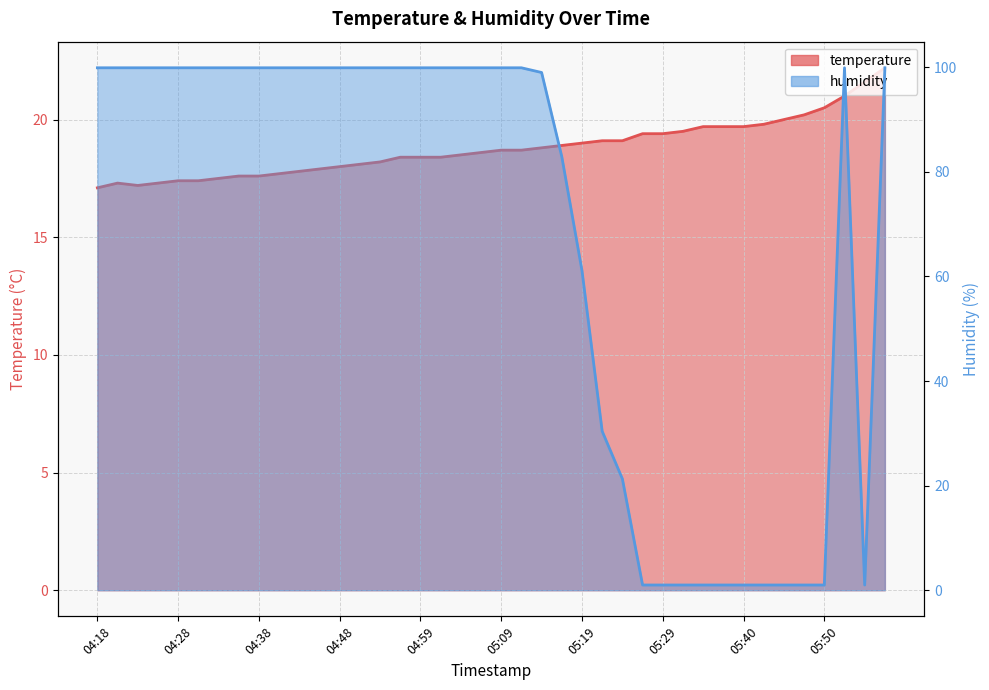

How many intersections are there between temperature and humidity?

4